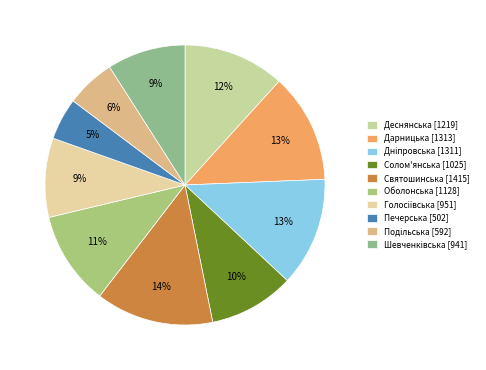

Combined, what portion of the pie is Шевченківська and Дніпровська?

21.7%